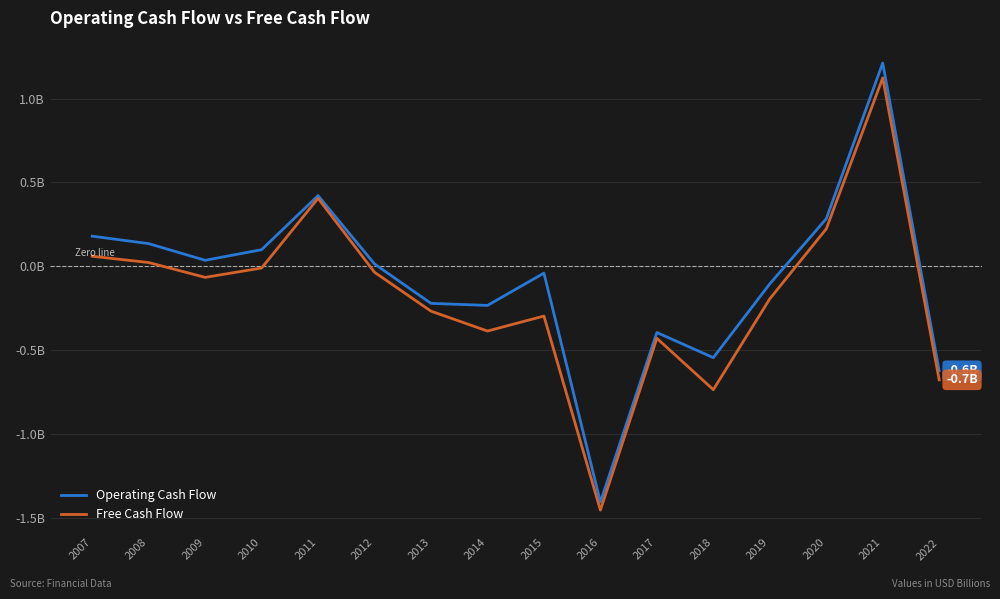

Does the chart have visible grid lines?

Yes